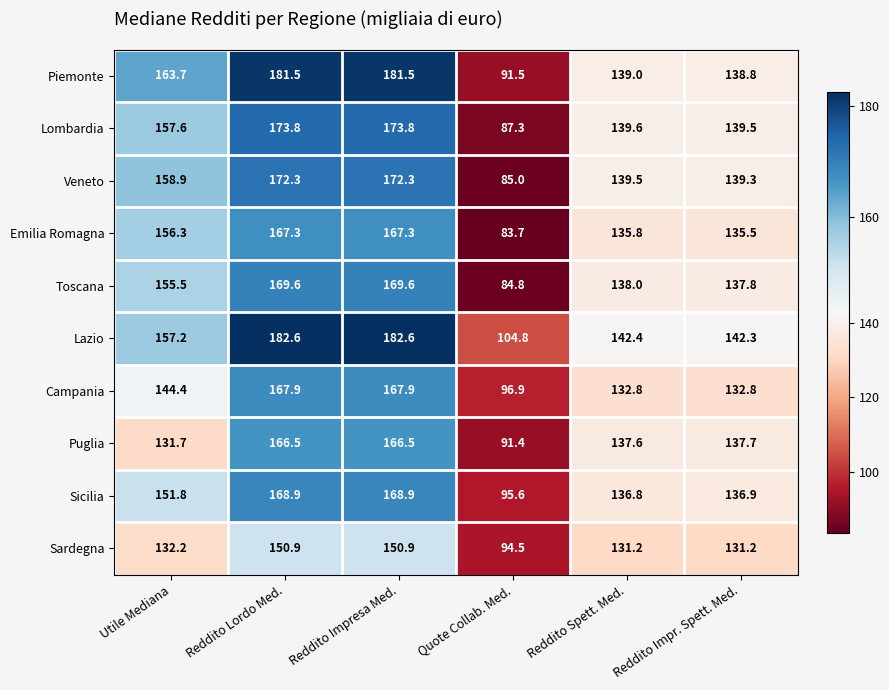

What is the spread (max minus min) of values at Quote Collab. Med.?

21.1